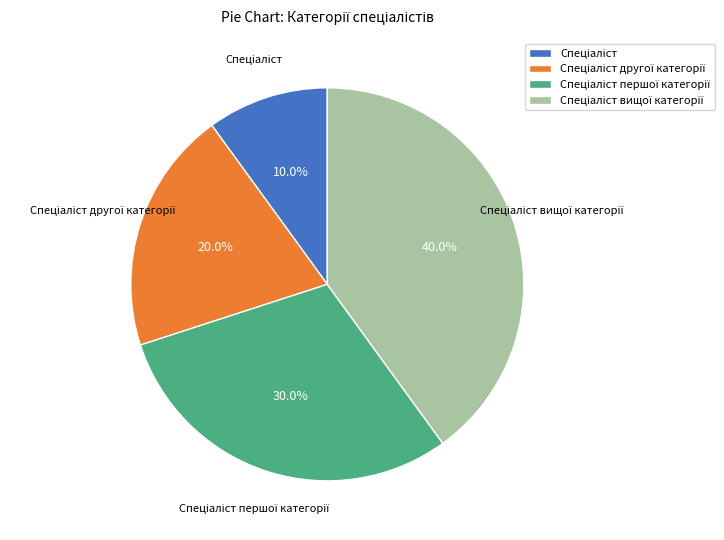

Does any single category account for the majority?

No